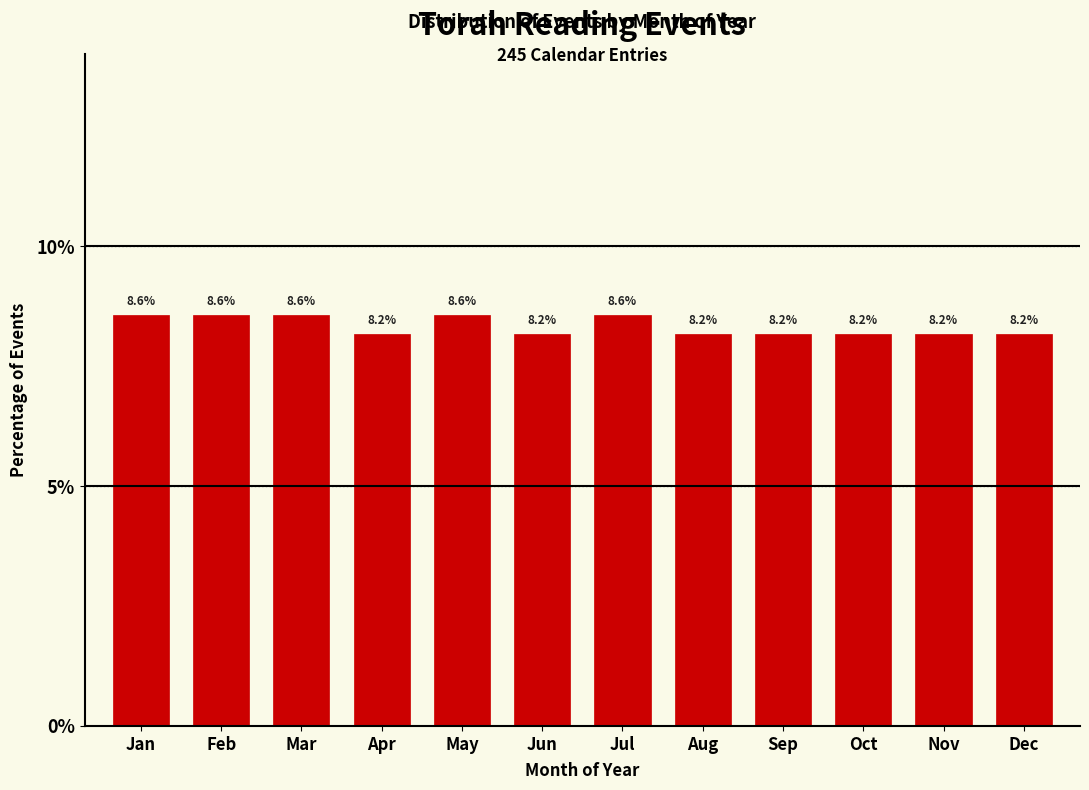

Reading left to right, list all the values displayed in this chart.

8.6	8.6	8.6	8.2	8.6	8.2	8.6	8.2	8.2	8.2	8.2	8.2